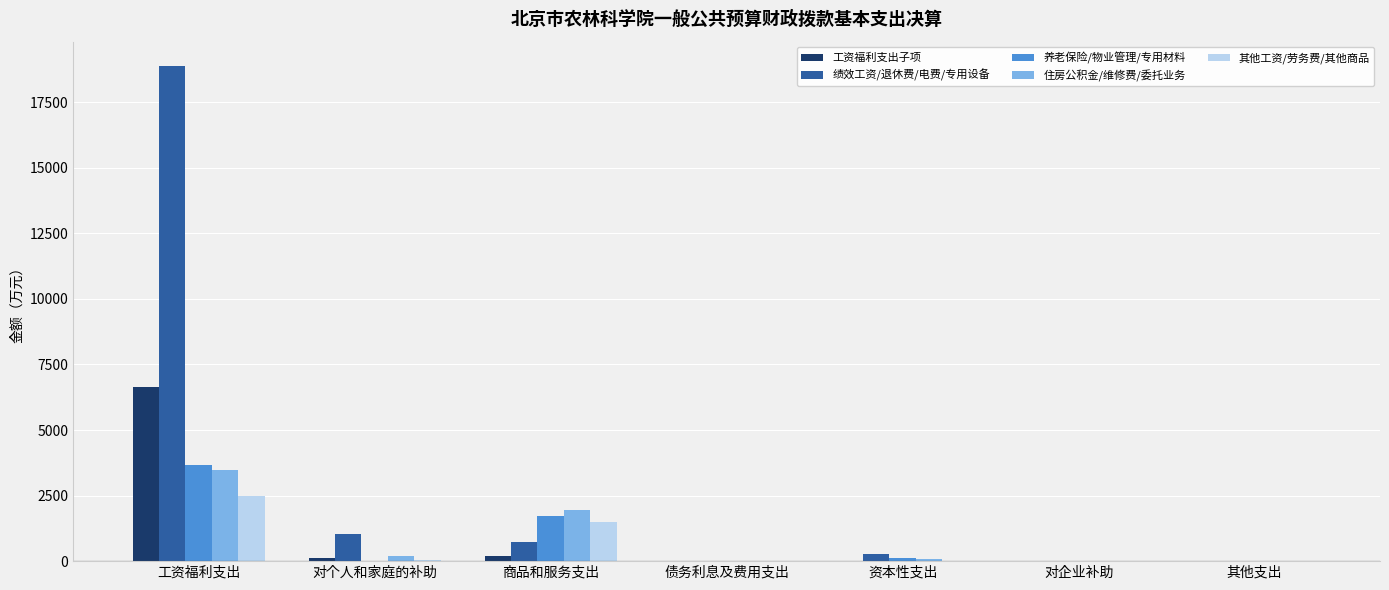

Which series has the largest total across all categories?

绩效工资/退休费/电费/专用设备